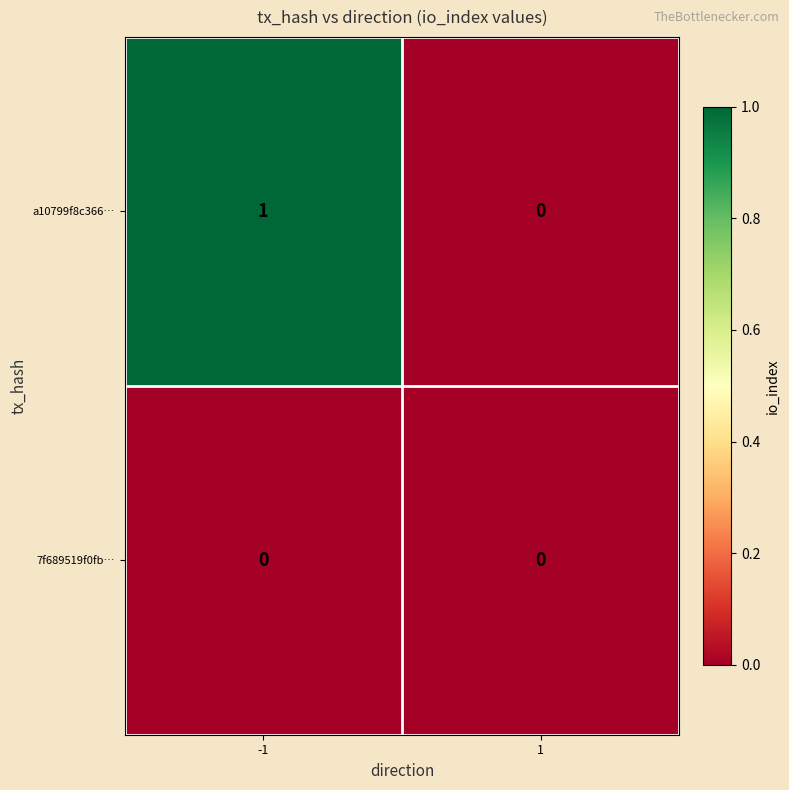

The value of a10799f8c366… at -1 is 1. True or false?

True